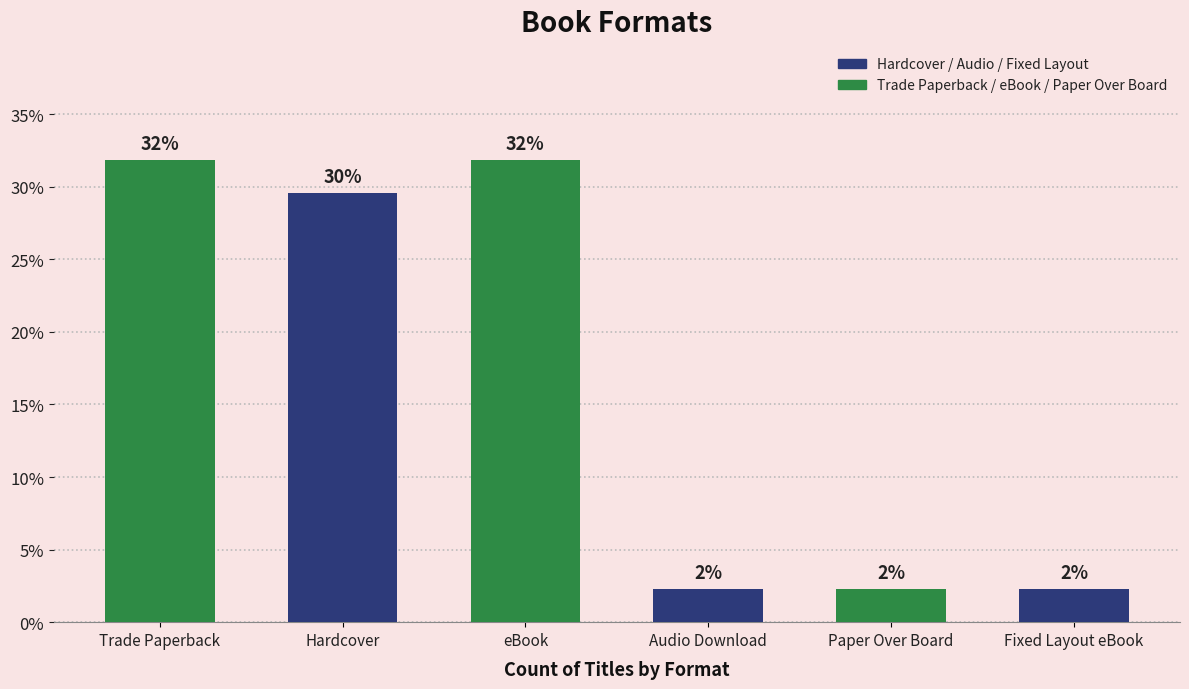

List the labels in order of value, smallest first.

Audio Download, Paper Over Board, Fixed Layout eBook, Hardcover, Trade Paperback, eBook